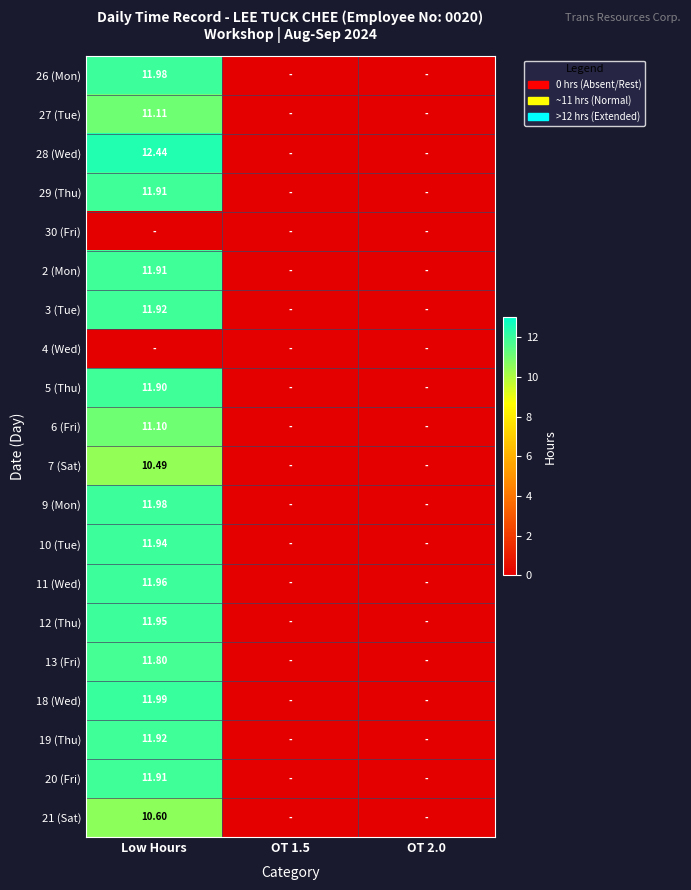

Rank the series by their maximum value, from highest to lowest.

28 (Wed), 18 (Wed), 26 (Mon), 9 (Mon), 11 (Wed), 12 (Thu), 10 (Tue), 3 (Tue), 19 (Thu), 29 (Thu), 2 (Mon), 20 (Fri), 5 (Thu), 13 (Fri), 27 (Tue), 6 (Fri), 21 (Sat), 7 (Sat), 30 (Fri), 4 (Wed)